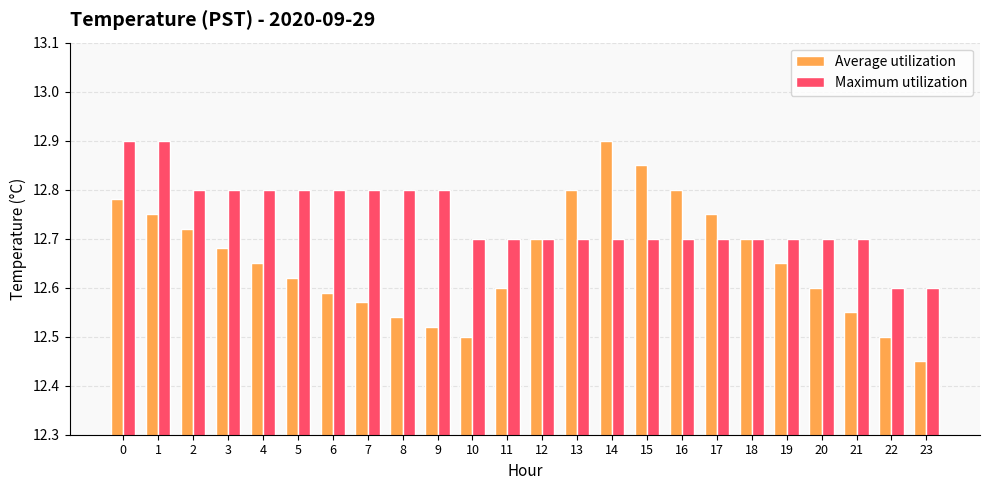

What is the value of the Maximum utilization bar at the 1st from the left?

12.9